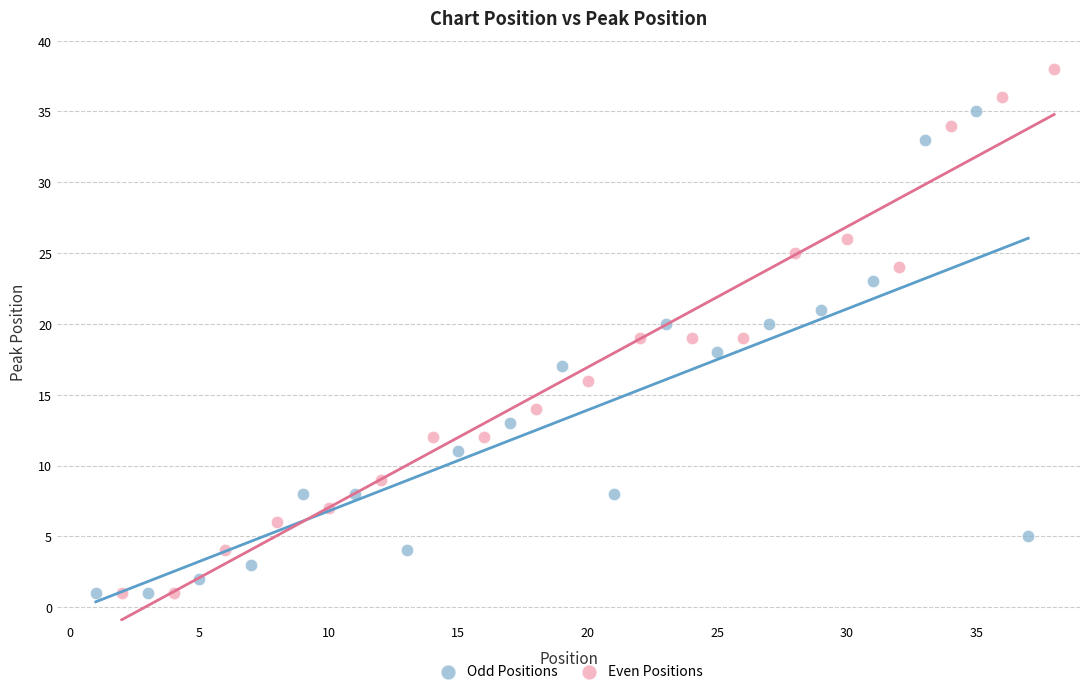

Which series contains the highest Y value?

Even Positions